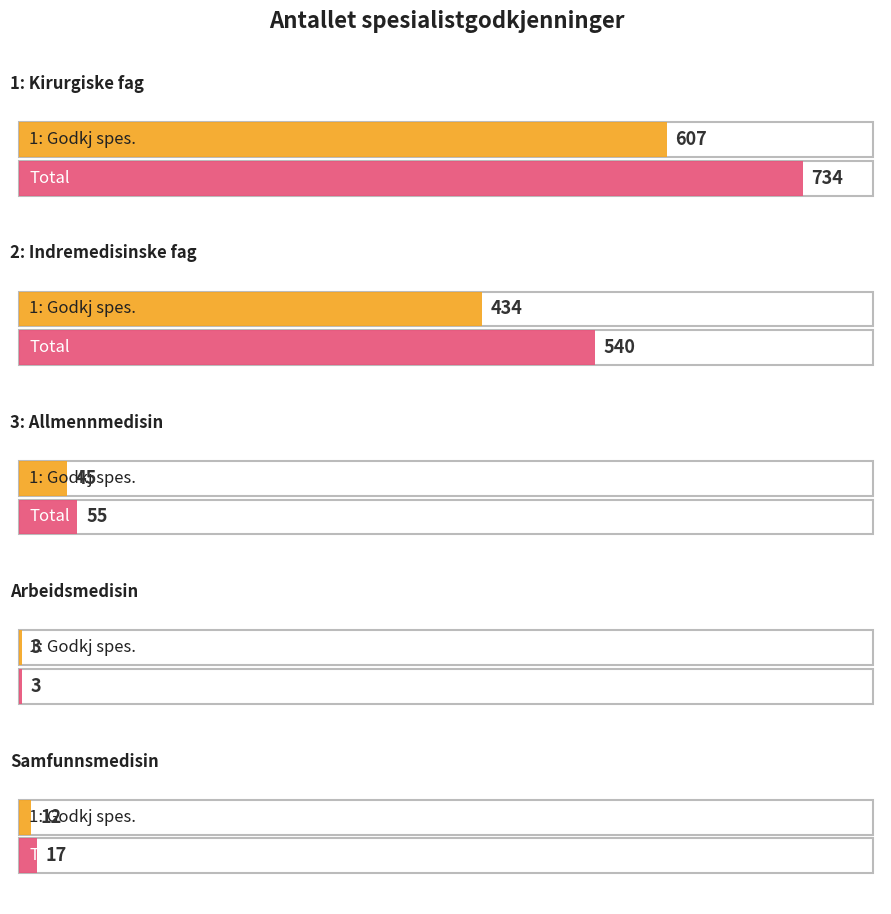

How many data points does each series have?

5